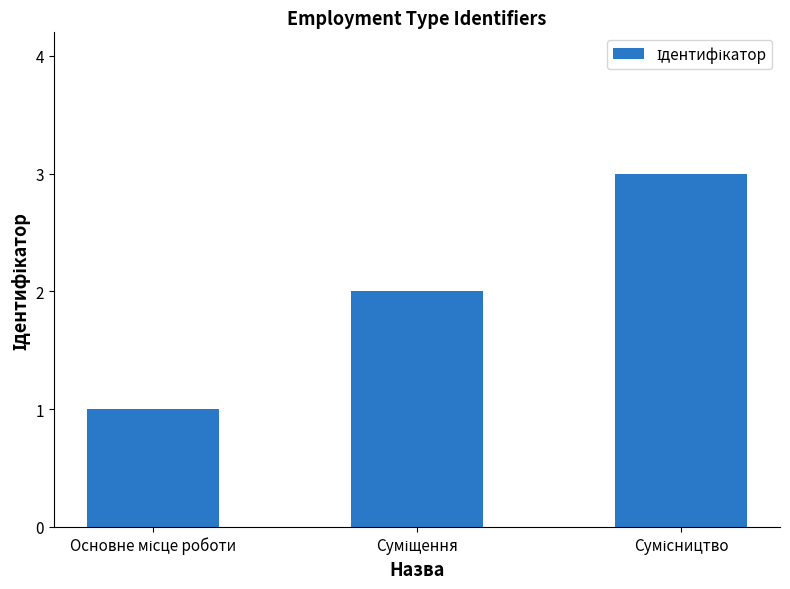

Count the values in the range 1 to 3.

3